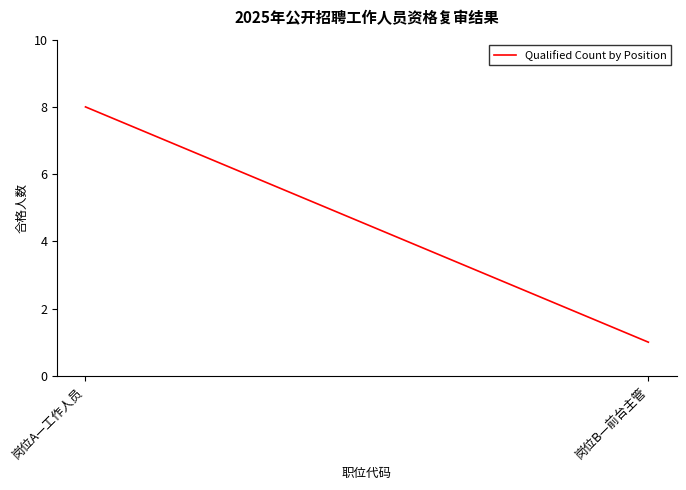

How many lines are shown in the chart?

1